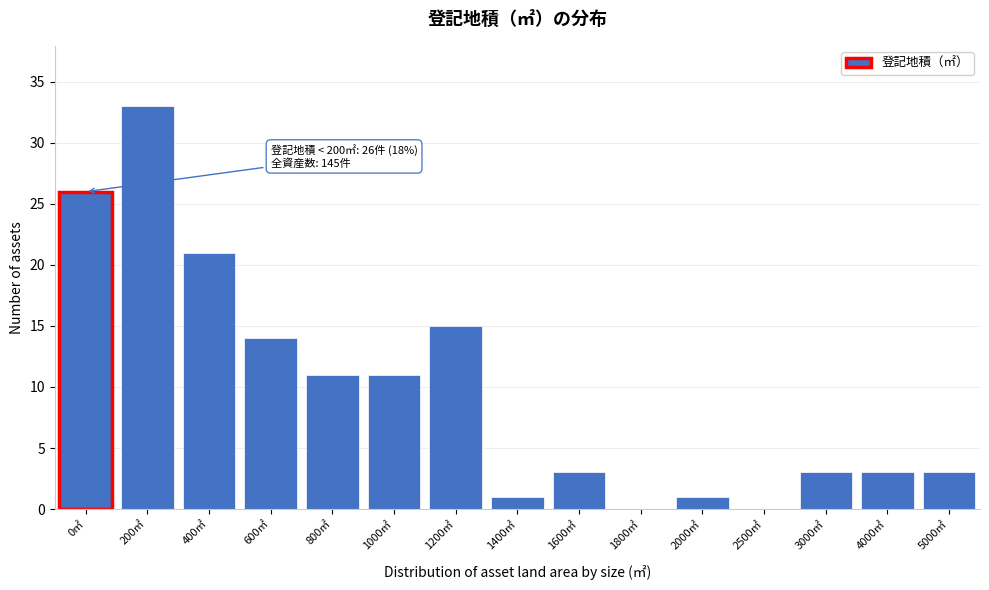

Reading right to left, what are all the values shown in this chart?

5000㎡=3	4000㎡=3	3000㎡=3	2500㎡=0	2000㎡=1	1800㎡=0	1600㎡=3	1400㎡=1	1200㎡=15	1000㎡=11	800㎡=11	600㎡=14	400㎡=21	200㎡=33	0㎡=26